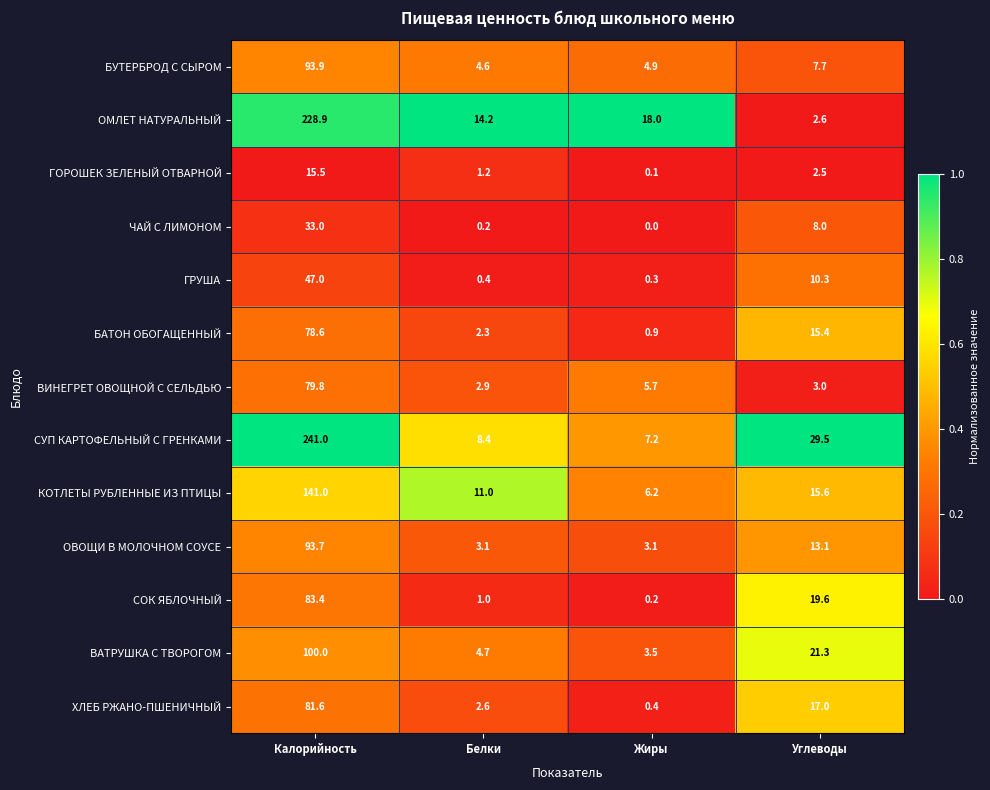

What is the total value across all series at Калорийность?

1317.4